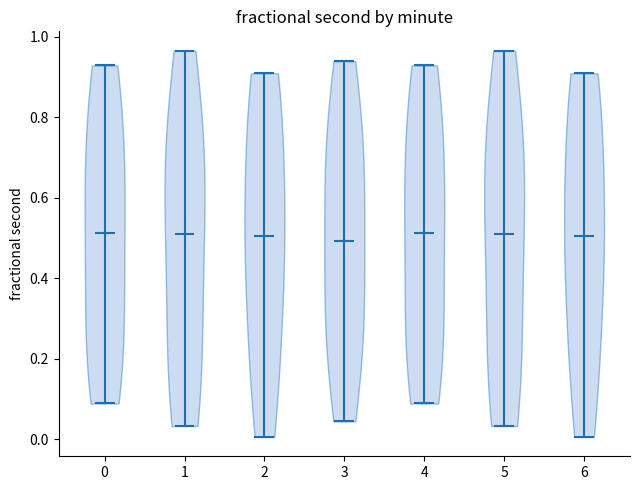

What is the lowest point the violin at x = 2 reaches on the y-axis? The values are not printed on the chart, so give them approximately, as read against the axis.

0.00